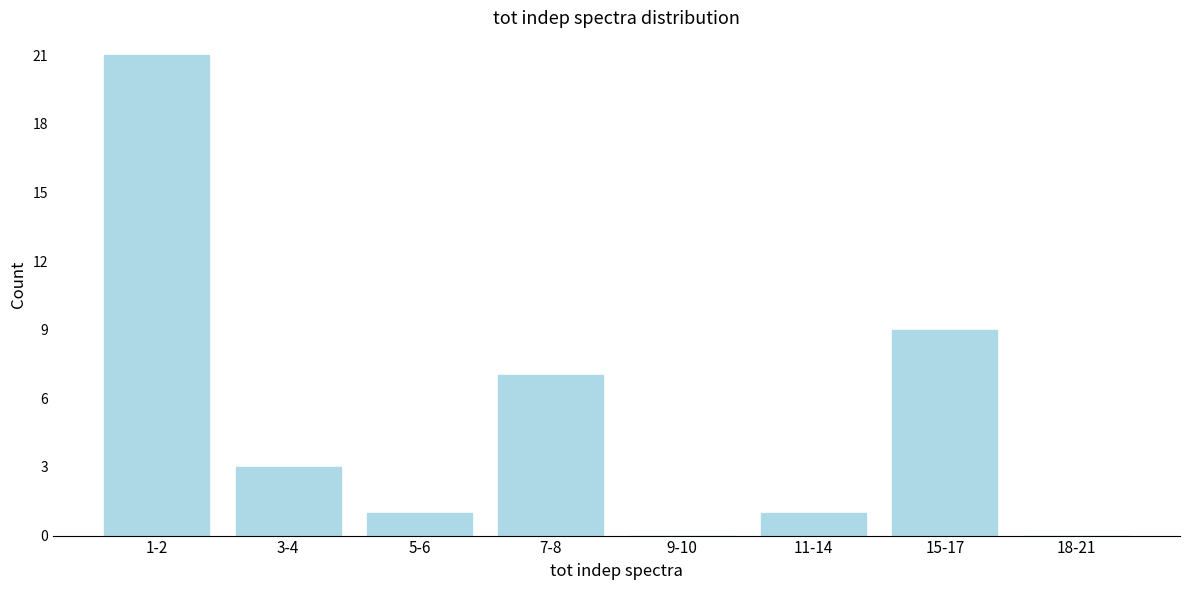

Reading right to left, transcribe all the data shown in this chart.

18-21=0	15-17=9	11-14=1	9-10=0	7-8=7	5-6=1	3-4=3	1-2=21